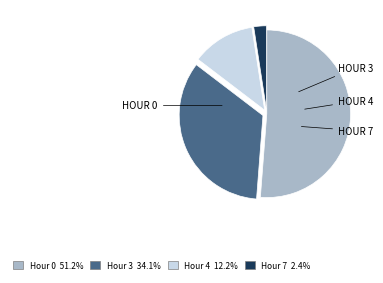

Is Hour 0 the majority of the pie?

Yes